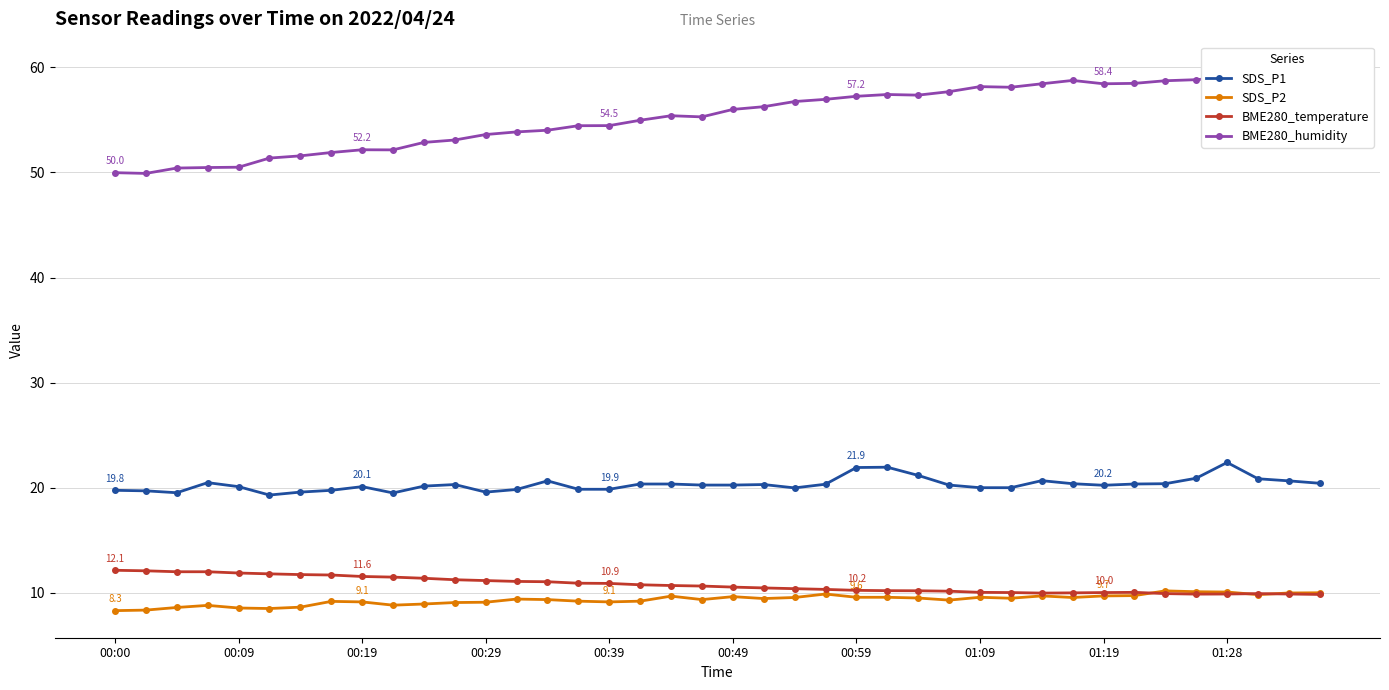

What is the difference between the maximum and minimum values in the BME280_humidity series?

10.0